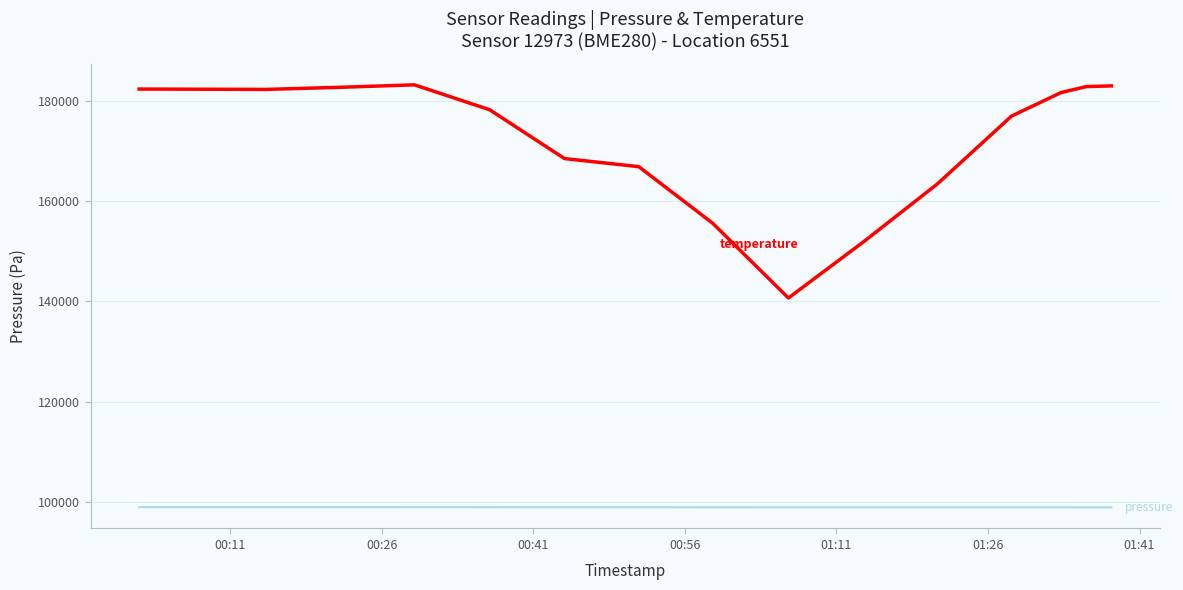

What is the smallest value displayed?

98928.9